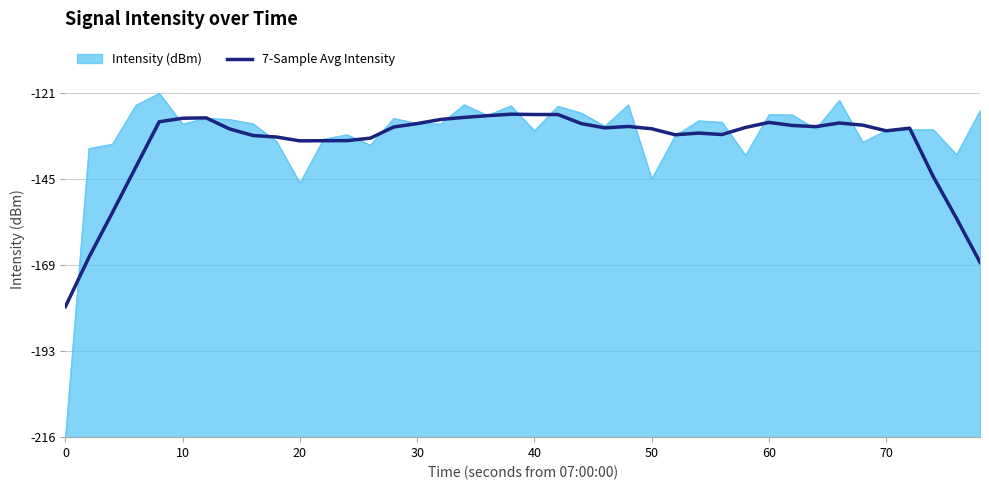

Is this an area chart (filled region under the line)?

Yes